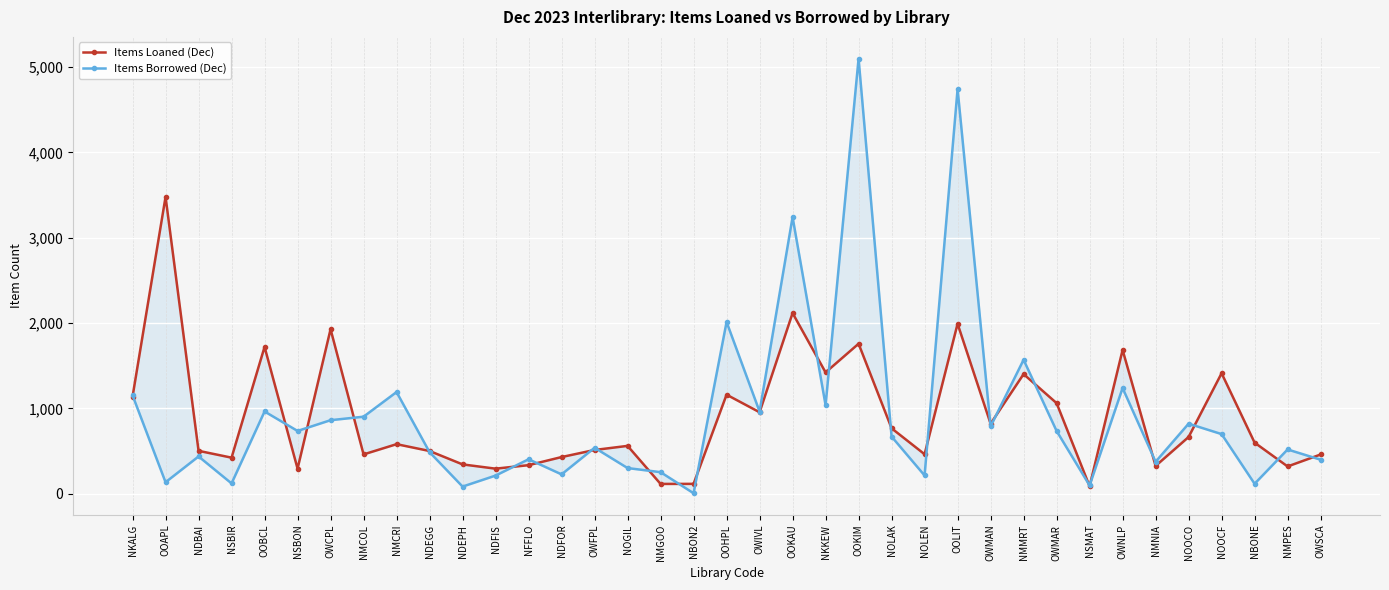

What are all the series names shown in the legend?

Items Loaned (Dec), Items Borrowed (Dec)